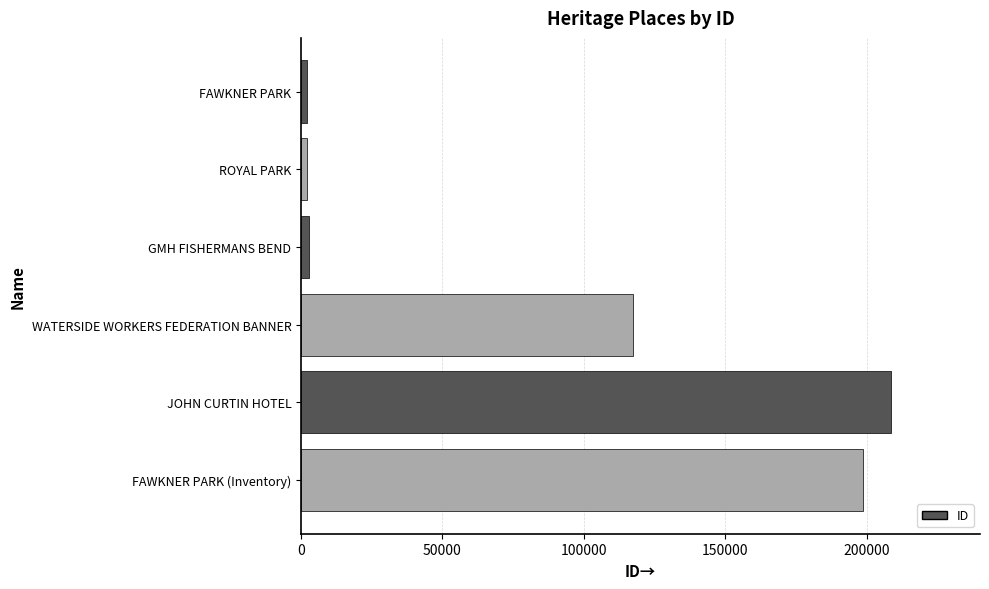

Is it true that the value at JOHN CURTIN HOTEL is 208812?

True